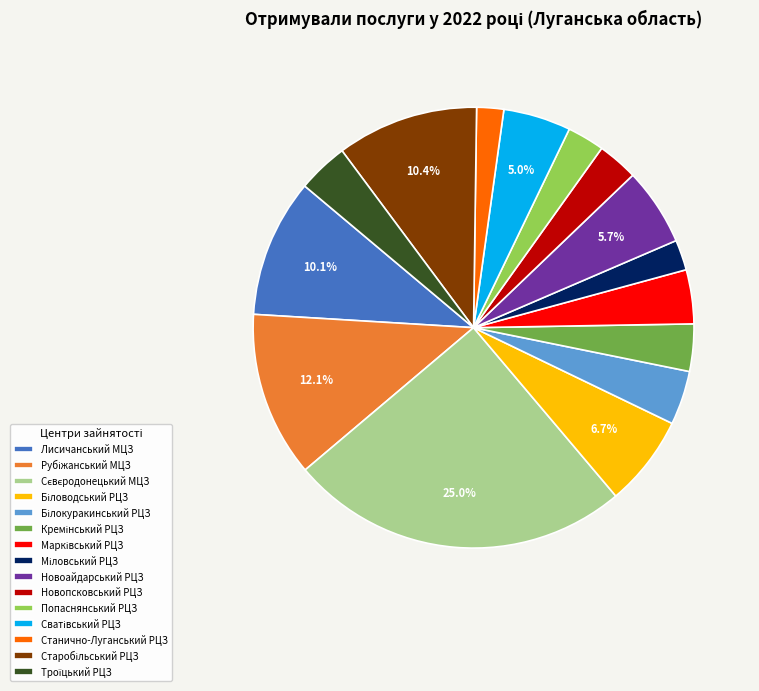

Is there any slice that represents more than half of the pie?

No